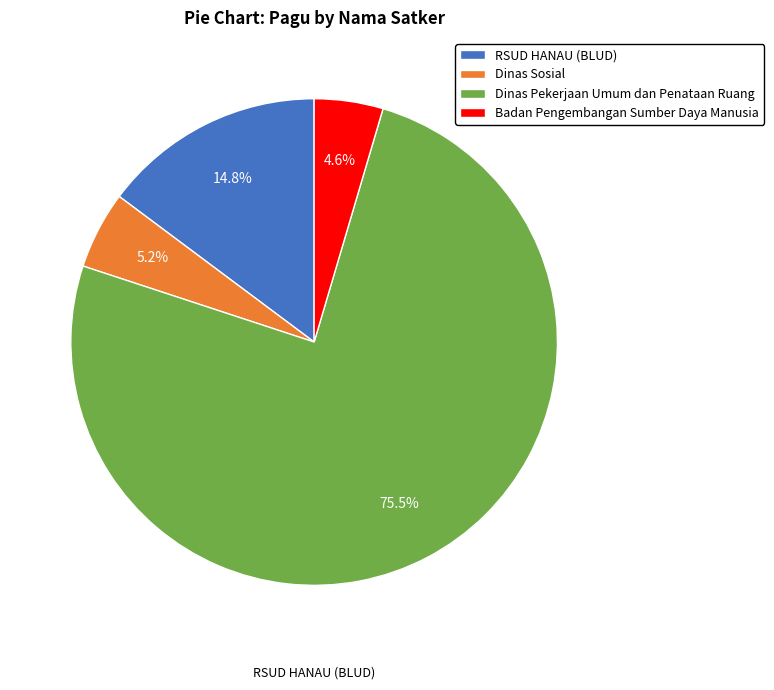

To the nearest percent, what is the difference between the largest and smallest slice percentages?

71%